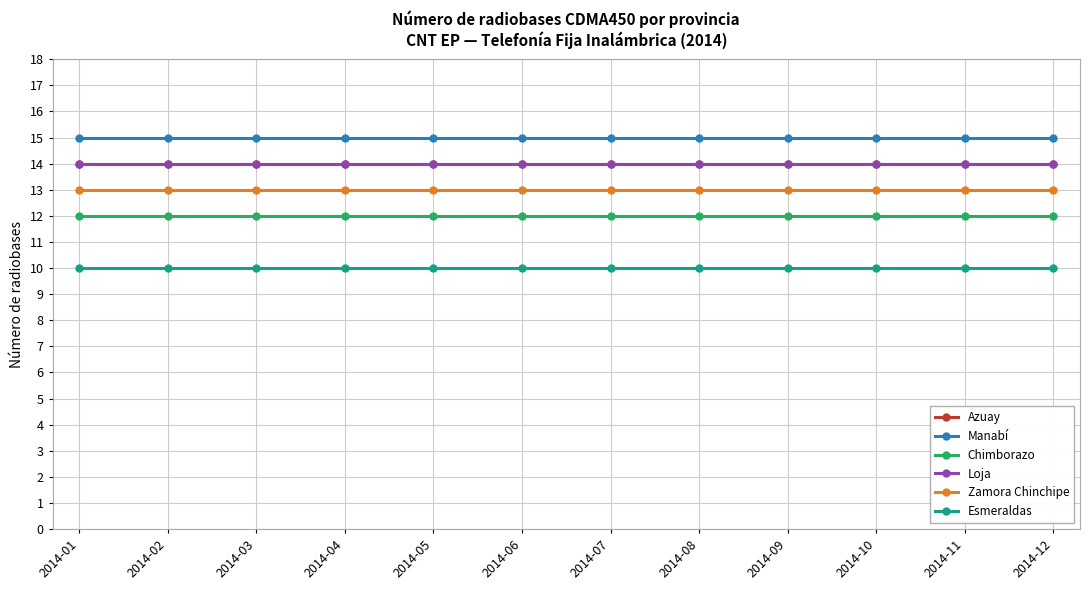

True or false: Azuay and Chimborazo intersect in this chart.

False